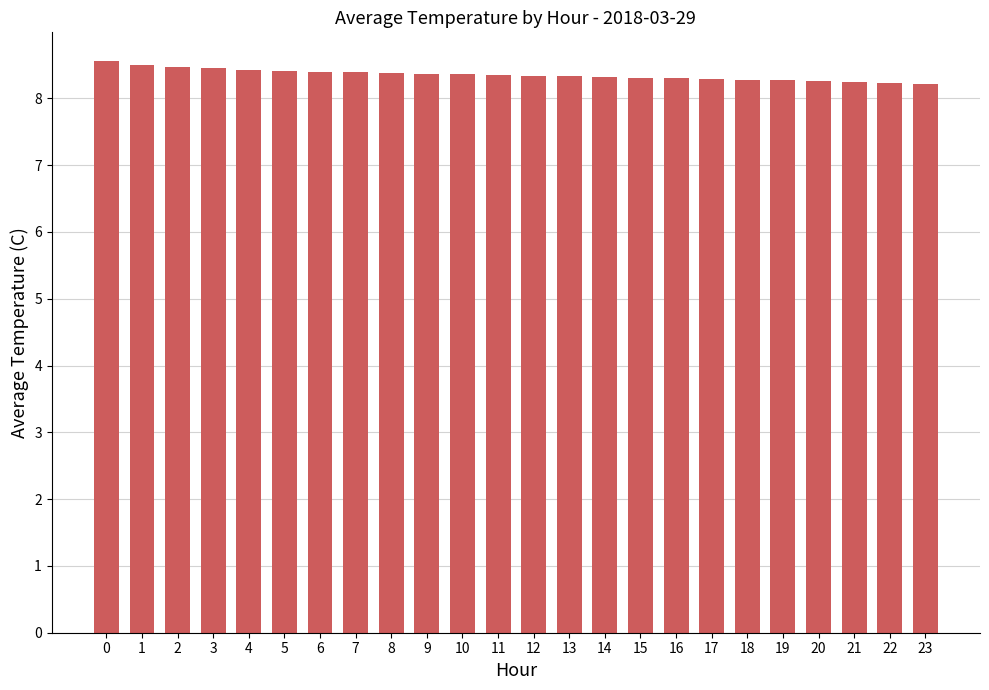

What is the difference between the second highest and minimum values?

0.3